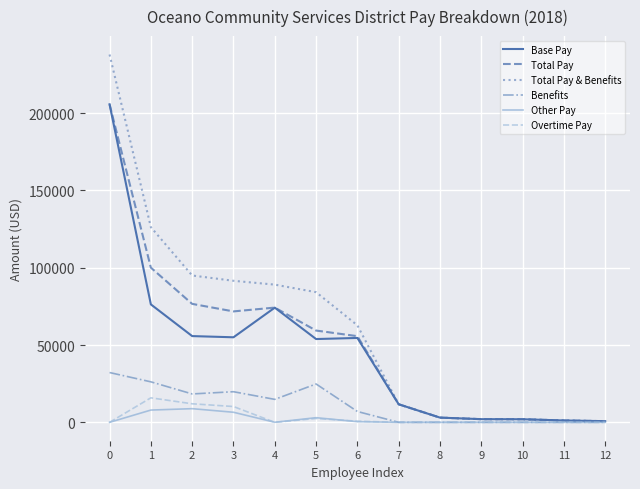

Which series changed the most between 3 and 10?

Total Pay & Benefits